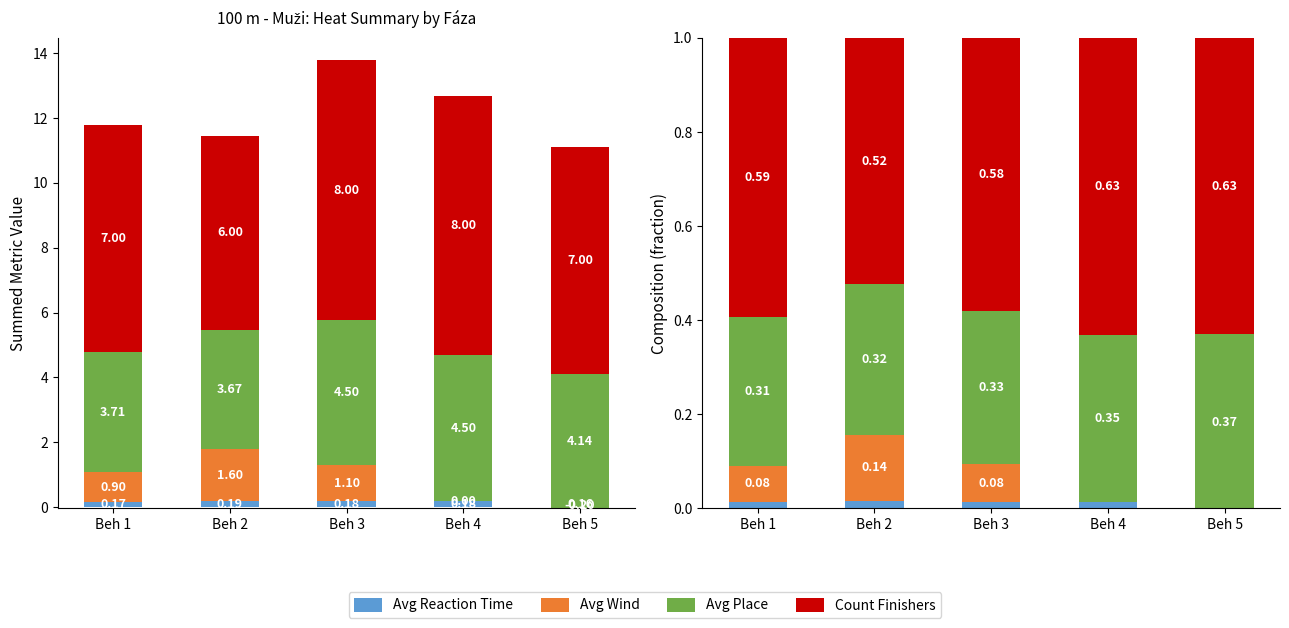

What are all the series names shown in the legend?

Avg Reaction Time, Avg Wind, Avg Place, Count Finishers